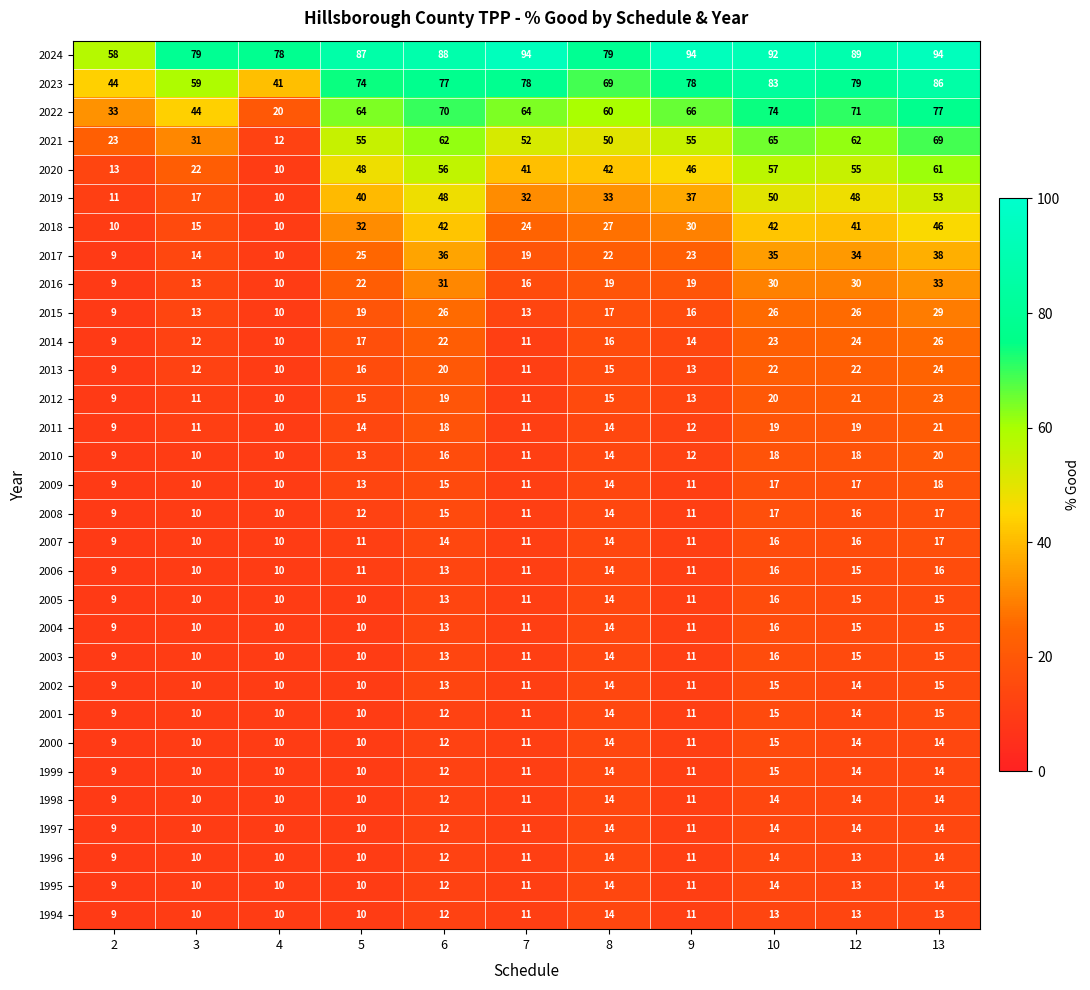

Is it true that 2023 equals 119 at 8?

False